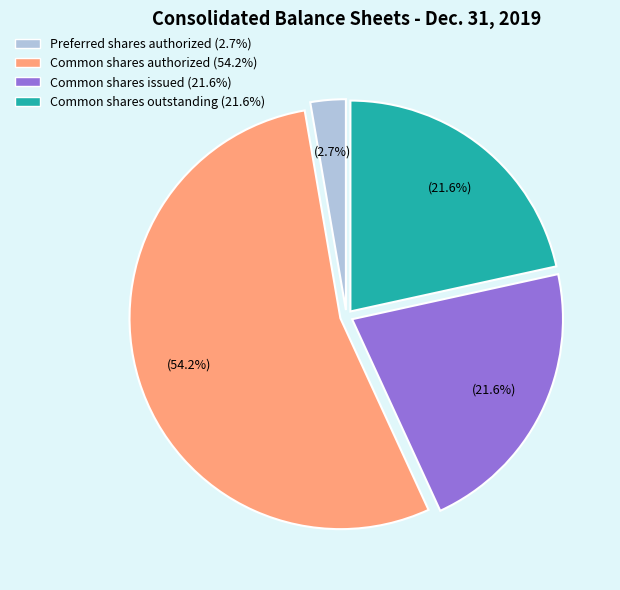

Is there any slice that represents more than half of the pie?

Yes